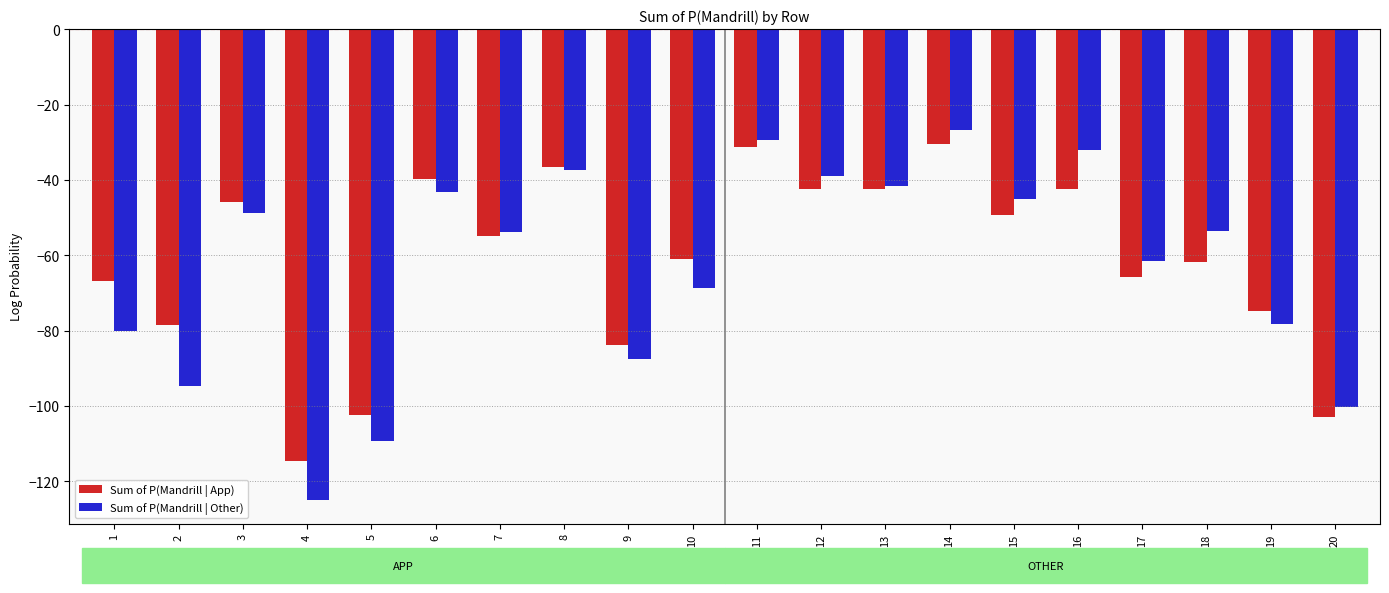

List the series in order of their peak value, lowest first.

Sum of P(Mandrill | App), Sum of P(Mandrill | Other)